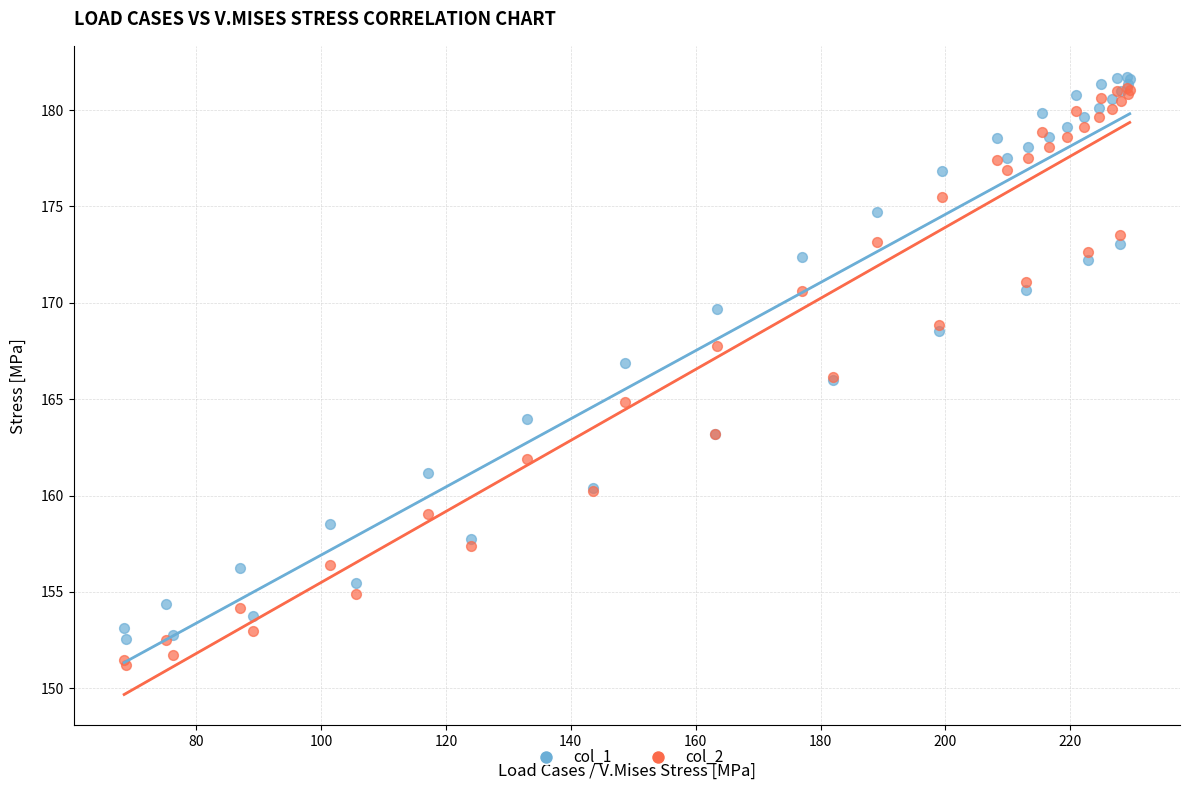

Which series reaches the minimum Y coordinate?

col_2